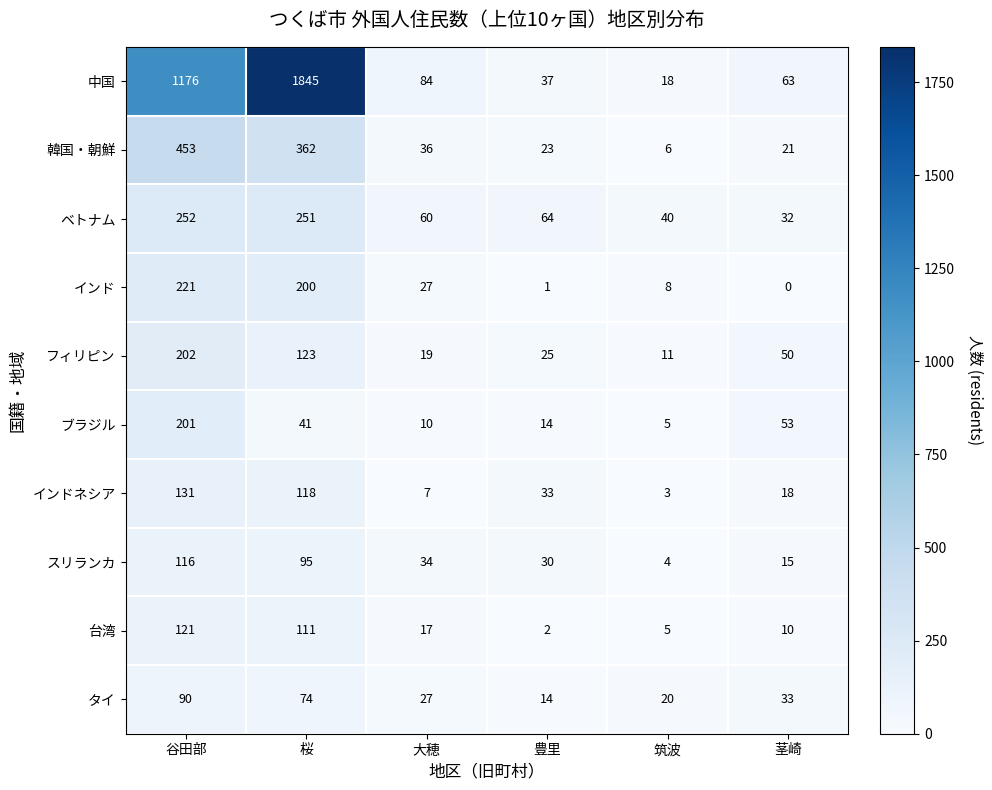

Is the value of 台湾 at 桜 greater than the value of スリランカ at 桜?

Yes